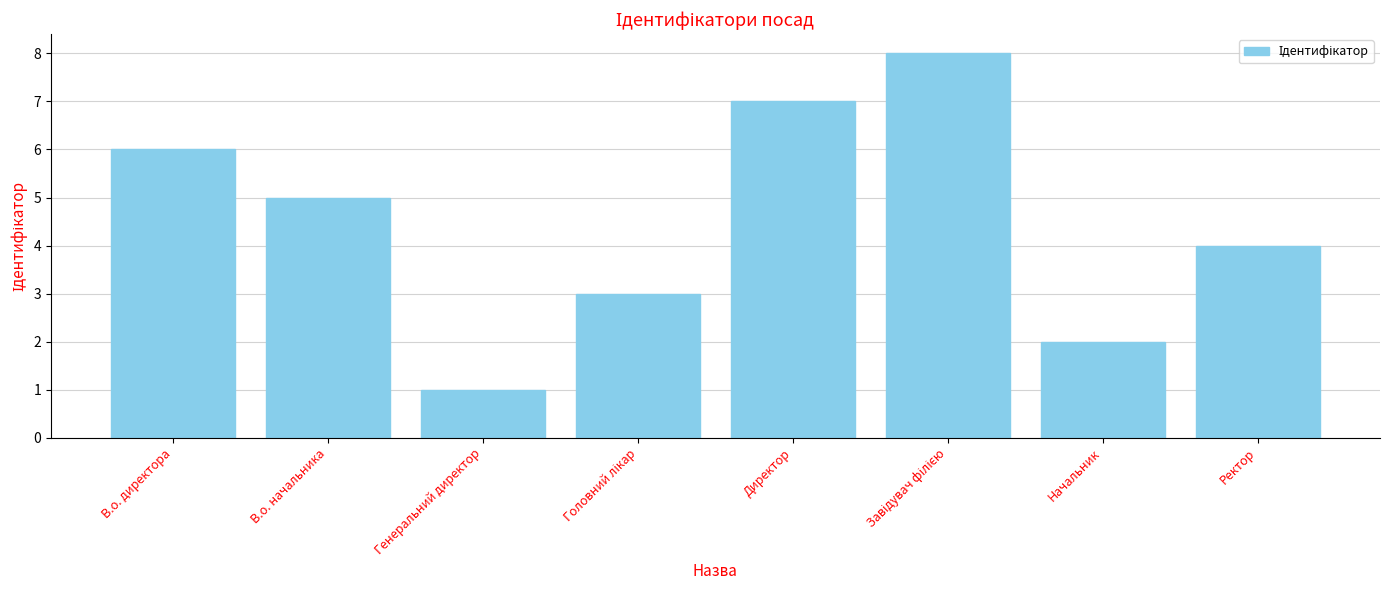

Where does the data first go above 5?

В.о. директора